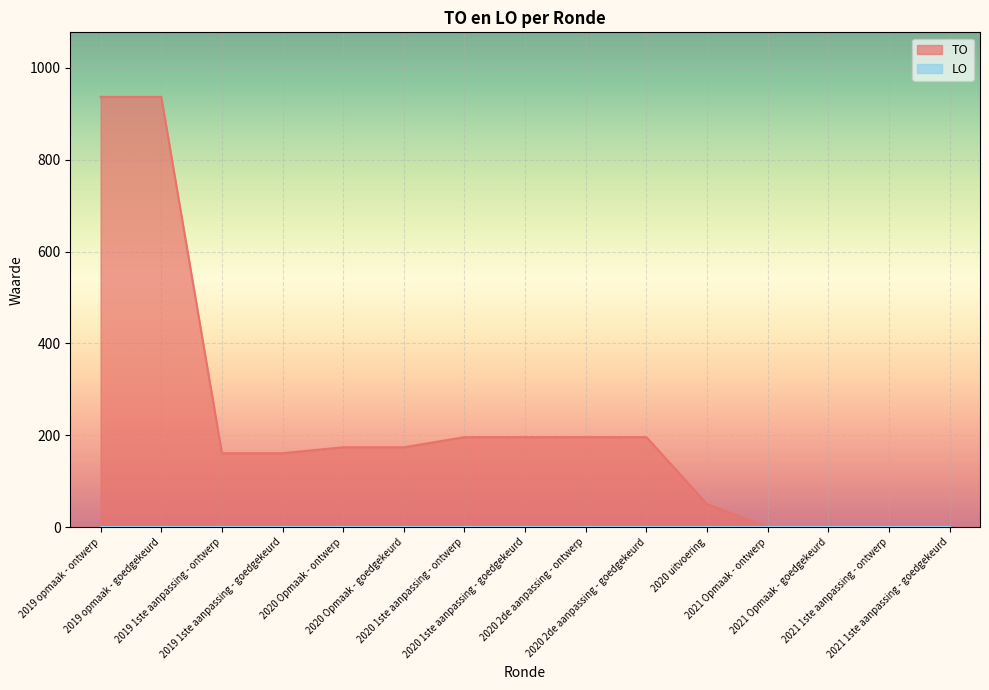

List the labels in order of value, smallest first.

2021 Opmaak - ontwerp, 2021 Opmaak - goedgekeurd, 2021 1ste aanpassing - ontwerp, 2021 1ste aanpassing - goedgekeurd, 2020 uitvoering, 2019 1ste aanpassing - ontwerp, 2019 1ste aanpassing - goedgekeurd, 2020 Opmaak - ontwerp, 2020 Opmaak - goedgekeurd, 2020 1ste aanpassing - ontwerp, 2020 1ste aanpassing - goedgekeurd, 2020 2de aanpassing - ontwerp, 2020 2de aanpassing - goedgekeurd, 2019 opmaak - ontwerp, 2019 opmaak - goedgekeurd